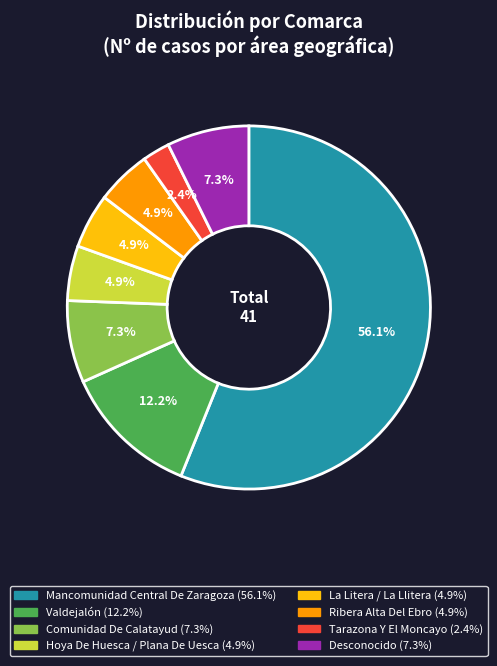

Which has a higher value, Mancomunidad Central De Zaragoza or Valdejalón?

Mancomunidad Central De Zaragoza